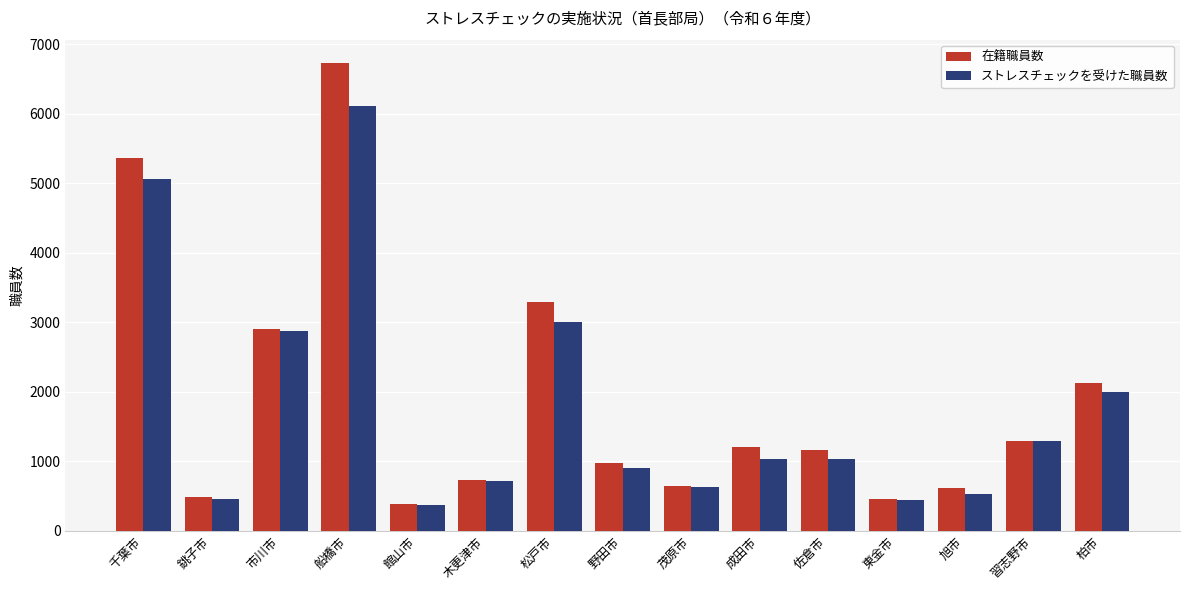

What is the value of the ストレスチェックを受けた職員数 bar at the 10th from the left?

1034